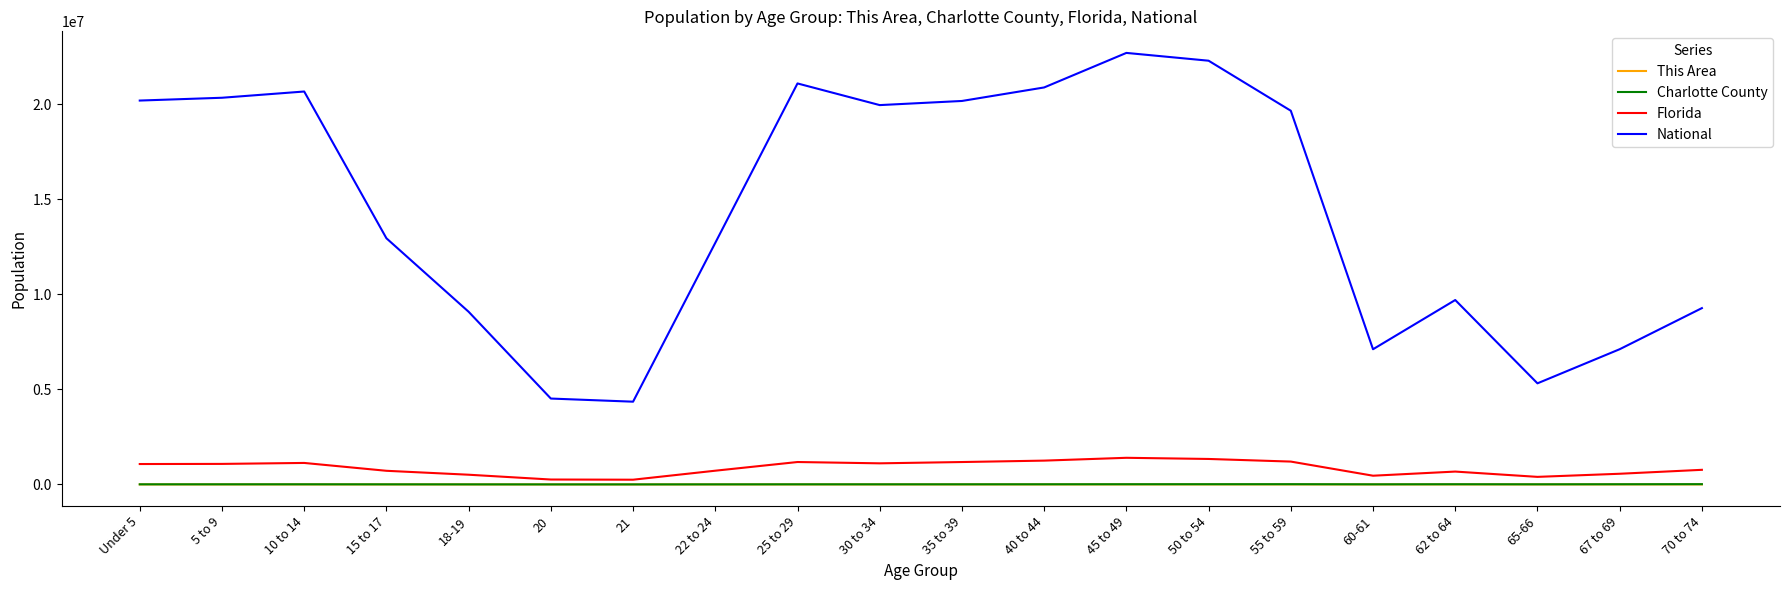

The value of National at 40 to 44 is 20890964. True or false?

True